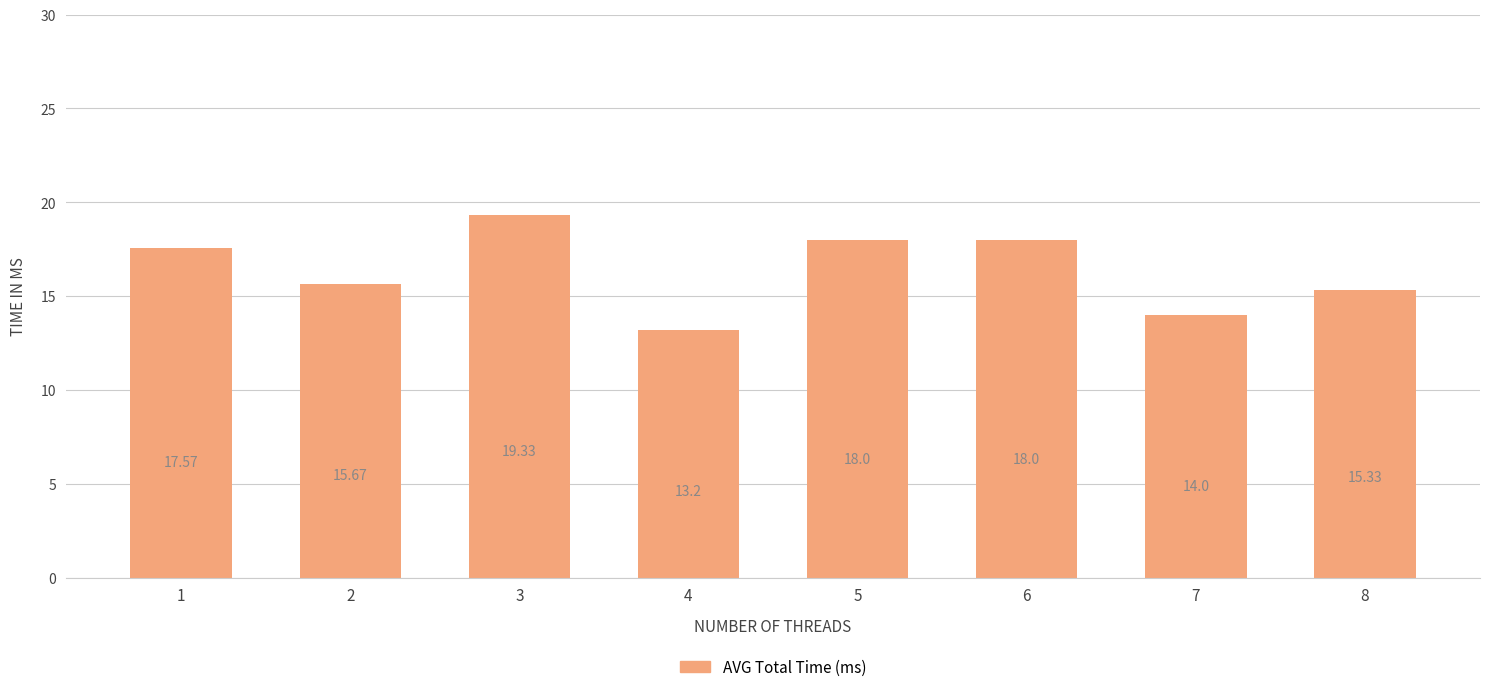

True or false: the data shows 29.3 at 1.

False